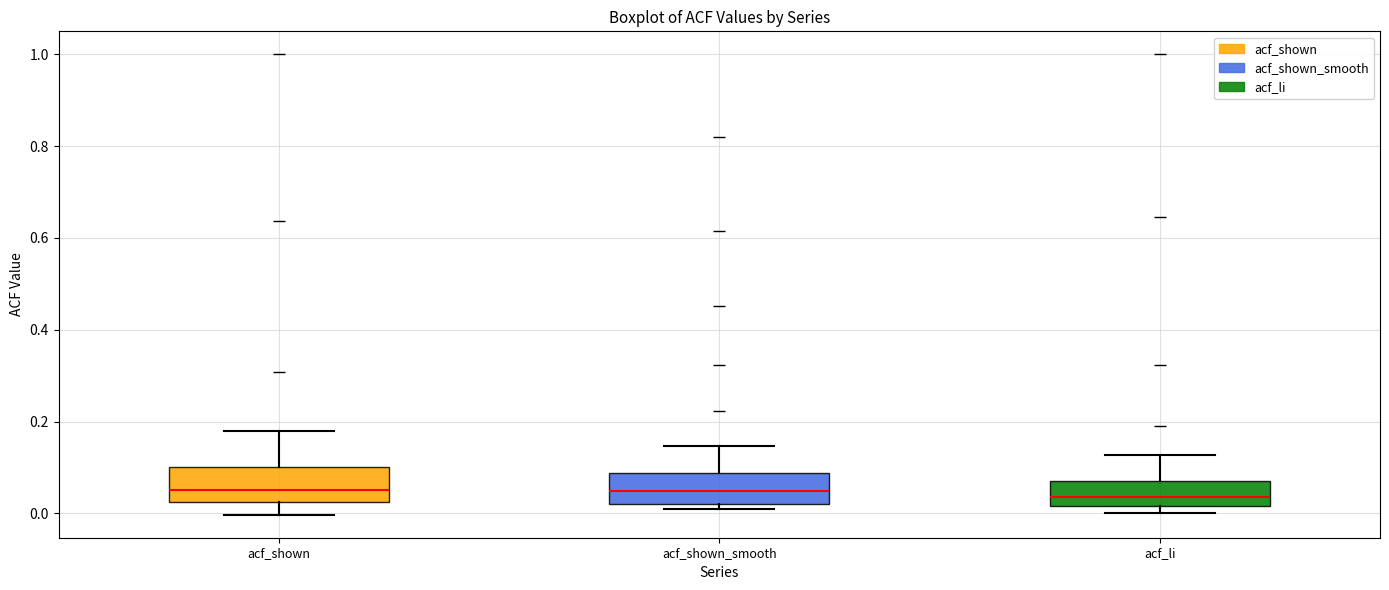

Reading left to right, read every box against the y-axis: the position of its median line, the range the box covers, and the ends of its whiskers. The values are not printed on the chart, so give them approximately, as read against the axis.

acf_shown: median 0.06, box 0.02 to 0.10, whiskers 0.00 to 0.18
acf_shown_smooth: median 0.04, box 0.02 to 0.08, whiskers 0.02 (just below the box's lower edge) to 0.14
acf_li: median 0.04, box 0.02 to 0.08, whiskers 0.00 to 0.12